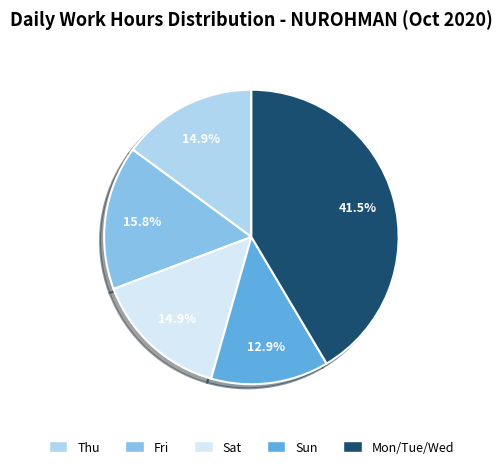

Count the number of slices in the pie.

5